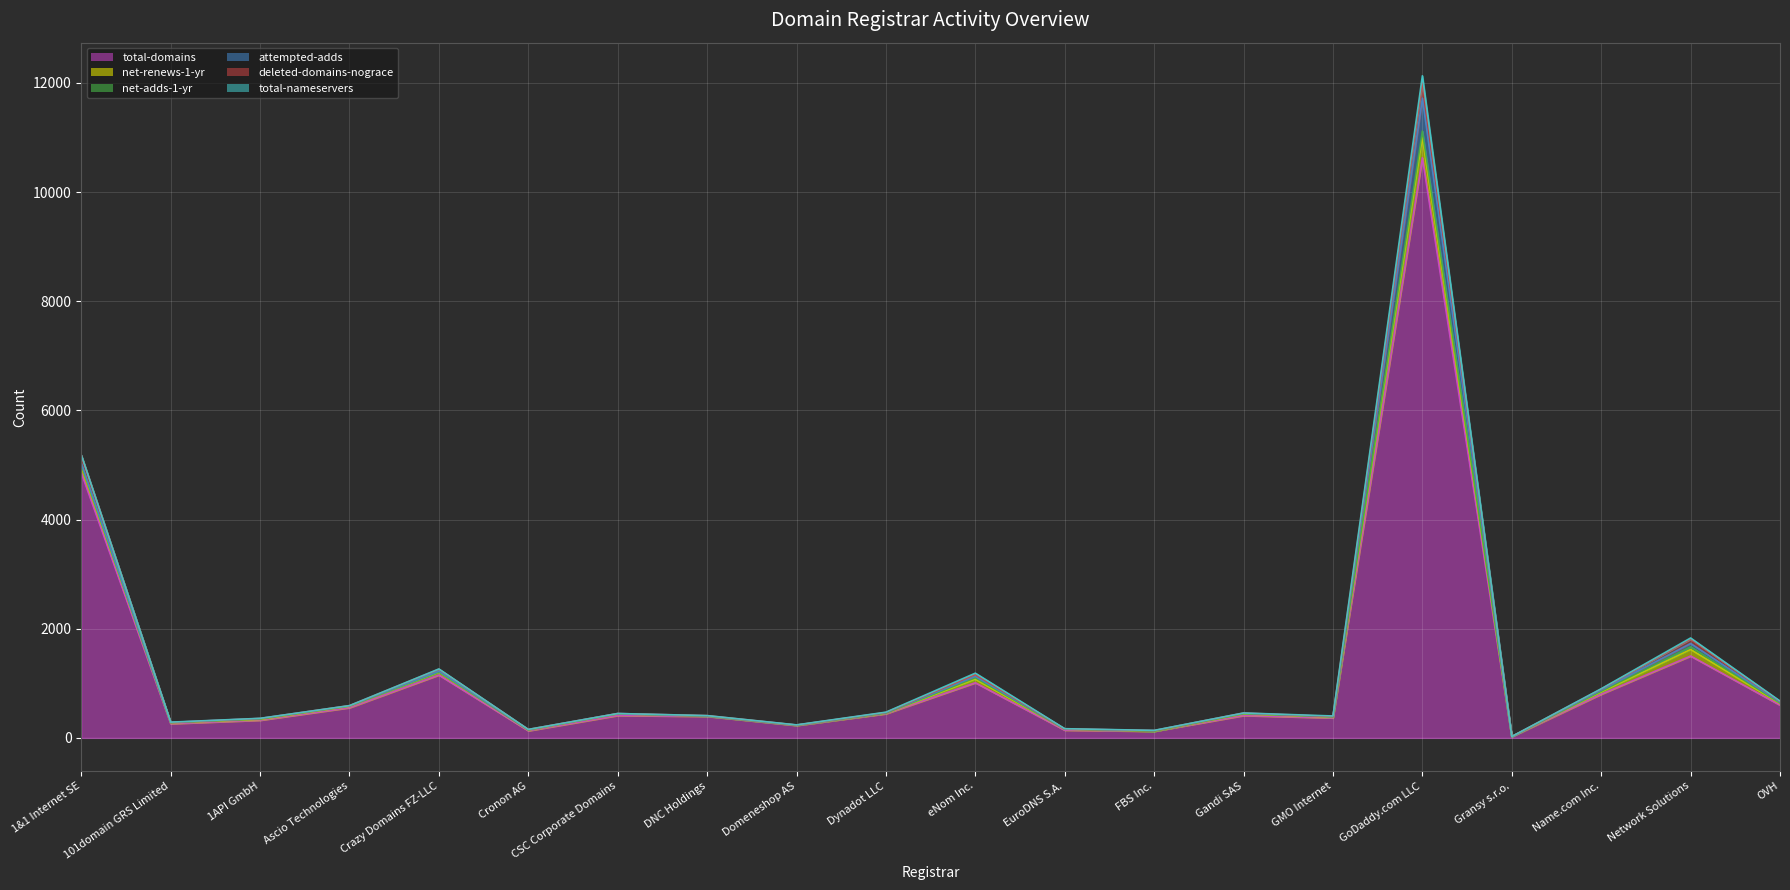

List the labels in order of attempted-adds value, largest first.

GoDaddy.com LLC, Network Solutions, 1&1 Internet SE, eNom Inc., Name.com Inc., Crazy Domains FZ-LLC, OVH, 1API GmbH, FBS Inc., Gandi SAS, Dynadot LLC, Cronon AG, CSC Corporate Domains, Ascio Technologies, DNC Holdings, 101domain GRS Limited, EuroDNS S.A., Domeneshop AS, GMO Internet, Gransy s.r.o.